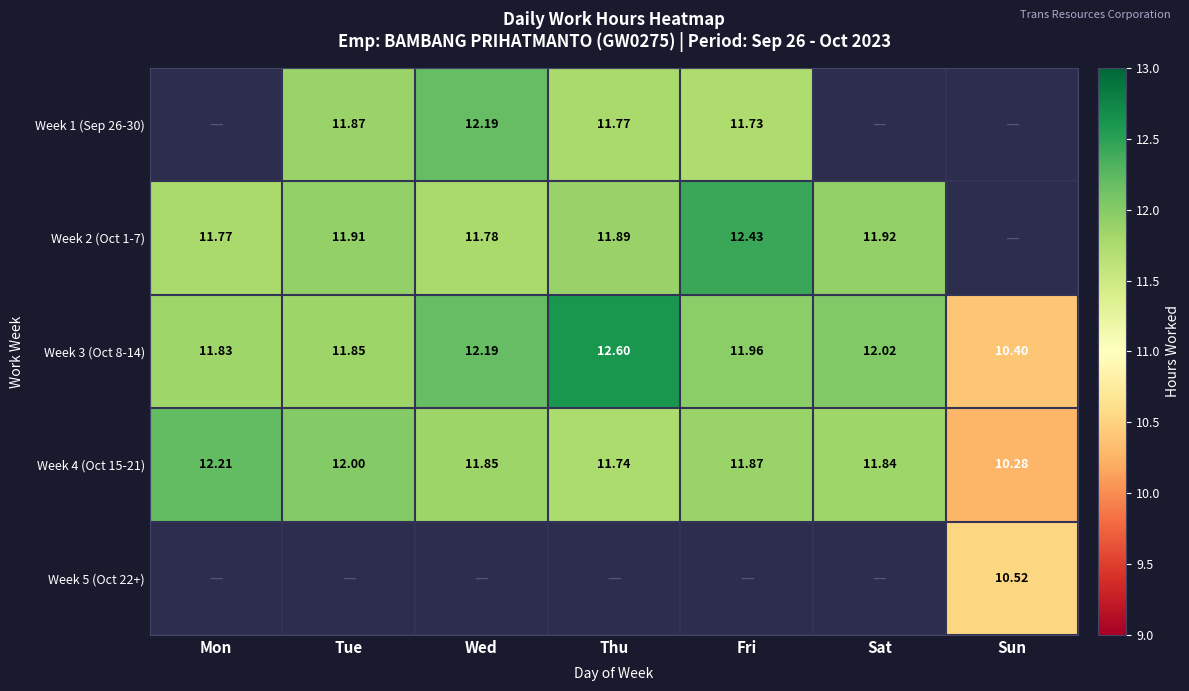

True or false: Week 3 (Oct 8-14) has a value of 17.2 at Sun.

False